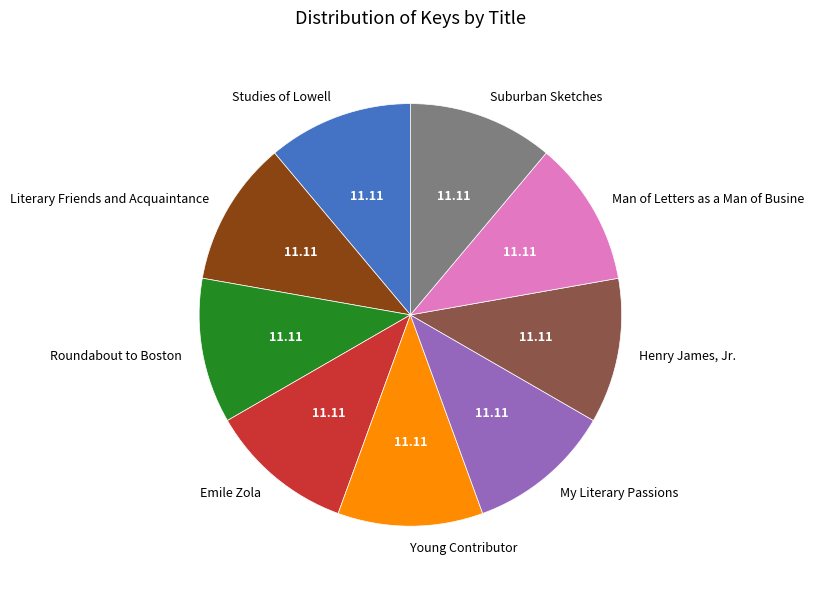

How many slices are in this pie chart?

9